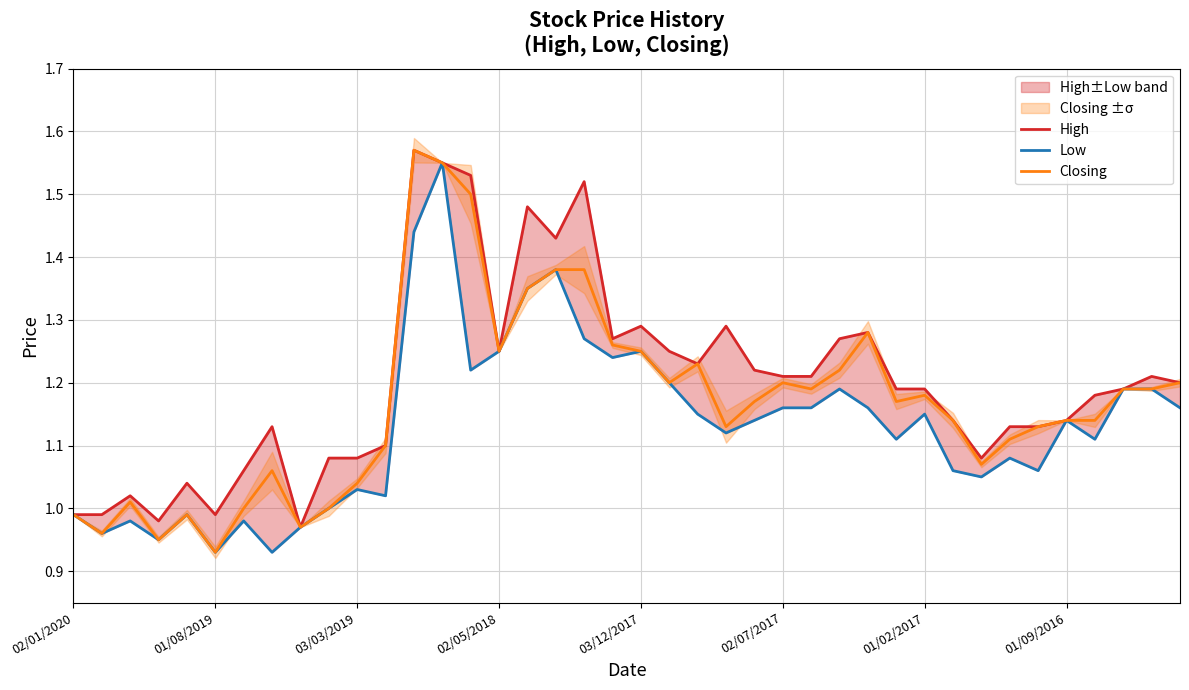

True or false: Closing has a value of 1.2 at 24.

True